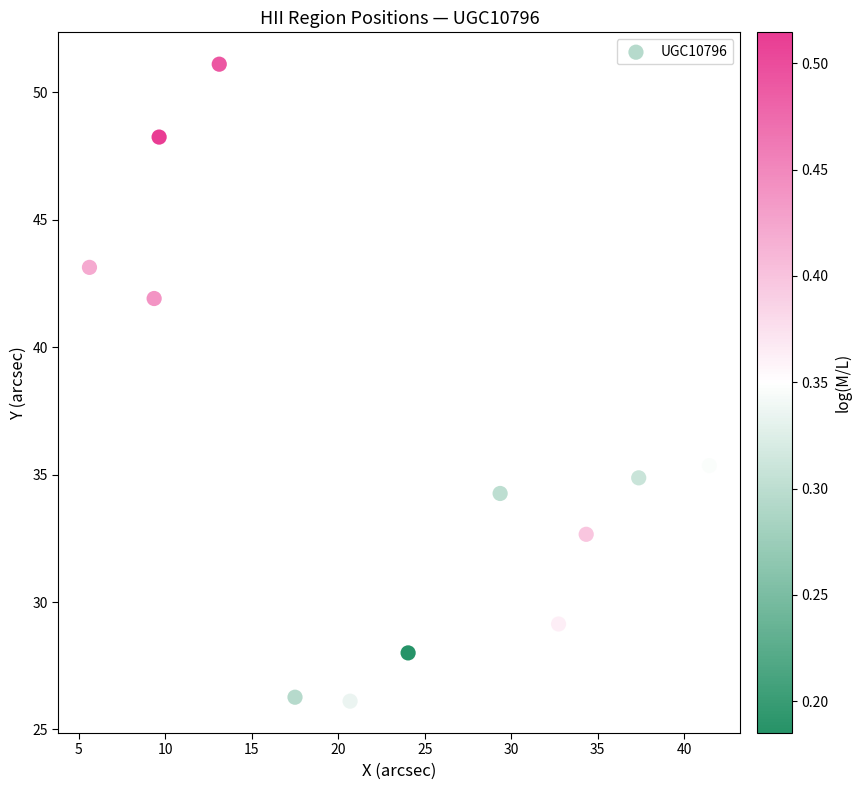

What Y value in the scatter plot is closest to 38?

35.4